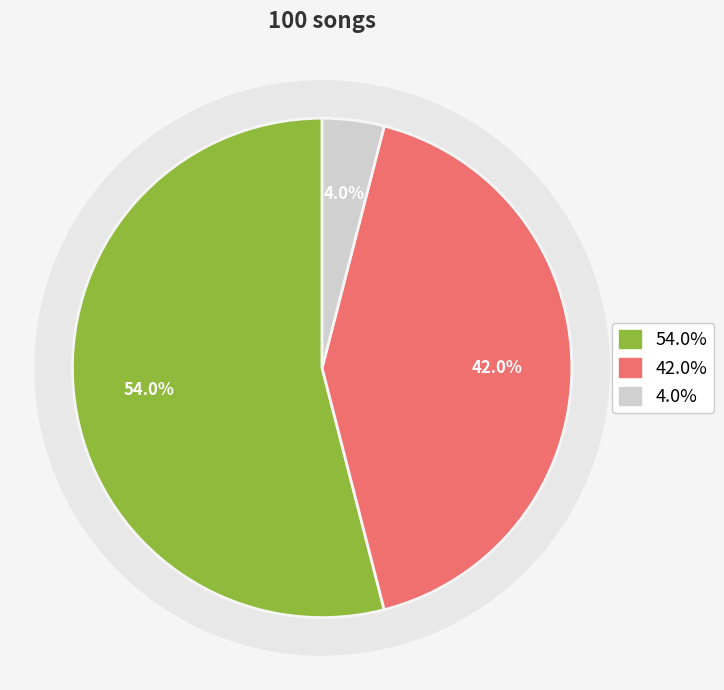

To the nearest percent, what is the combined percentage of up and -?

58%